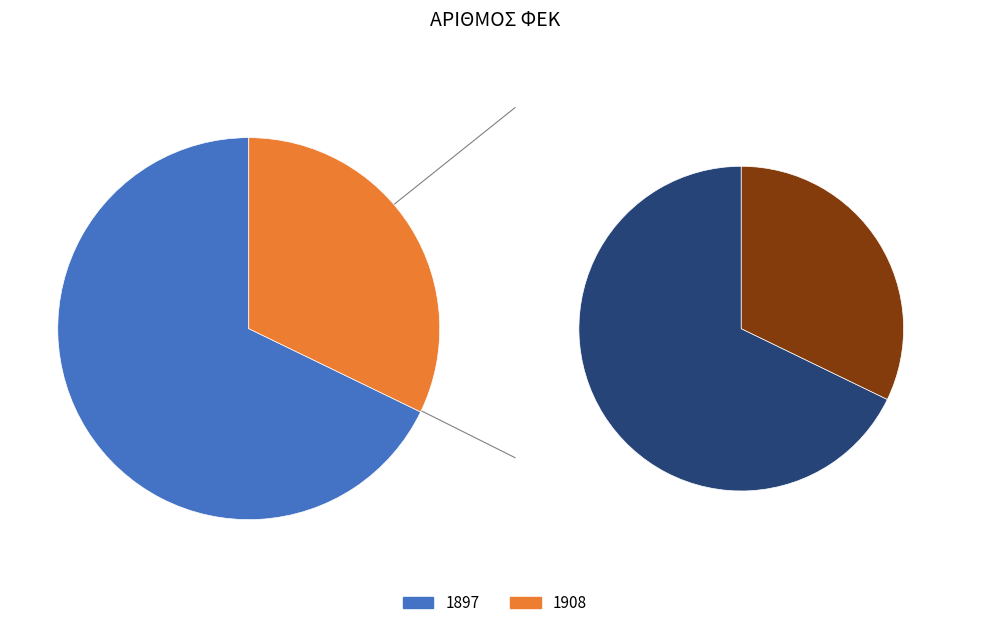

Which category has the biggest portion of the pie?

1897